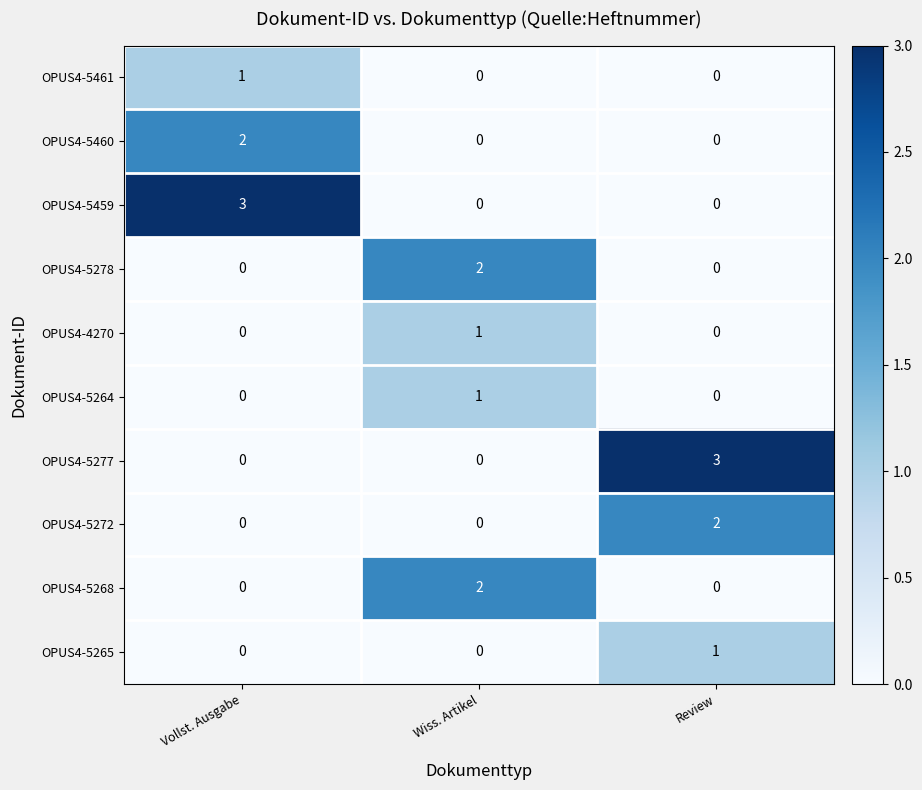

The value of OPUS4-5277 at Review is 3. True or false?

True